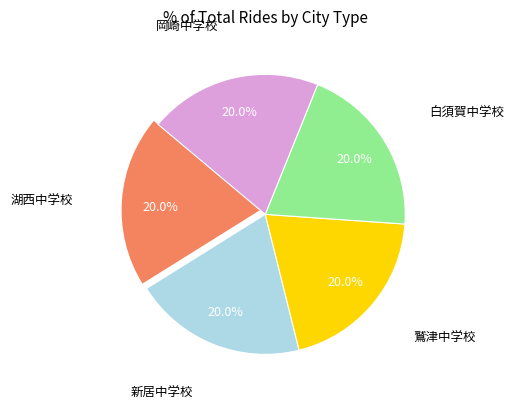

Does any single category account for the majority?

No